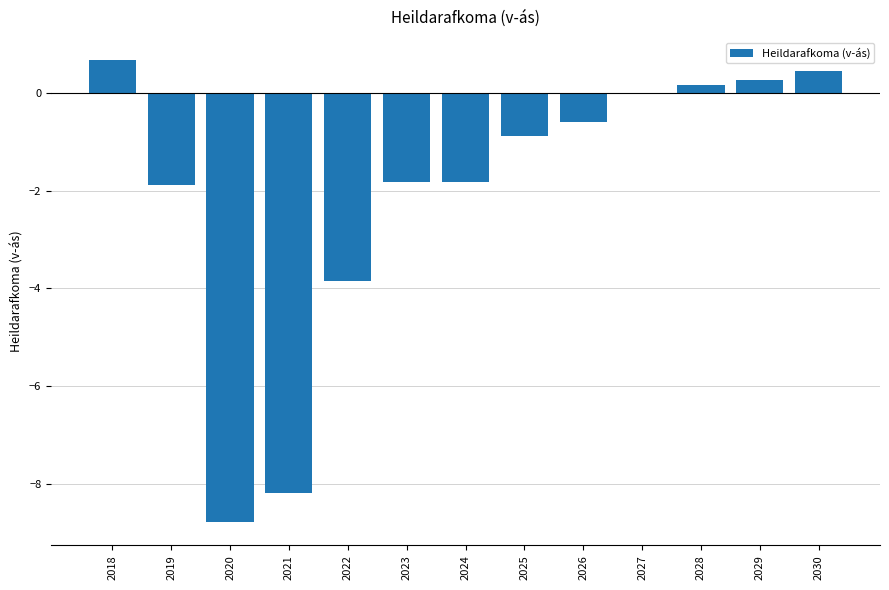

What is the sum of the values at 2025 and 2022?

-4.7